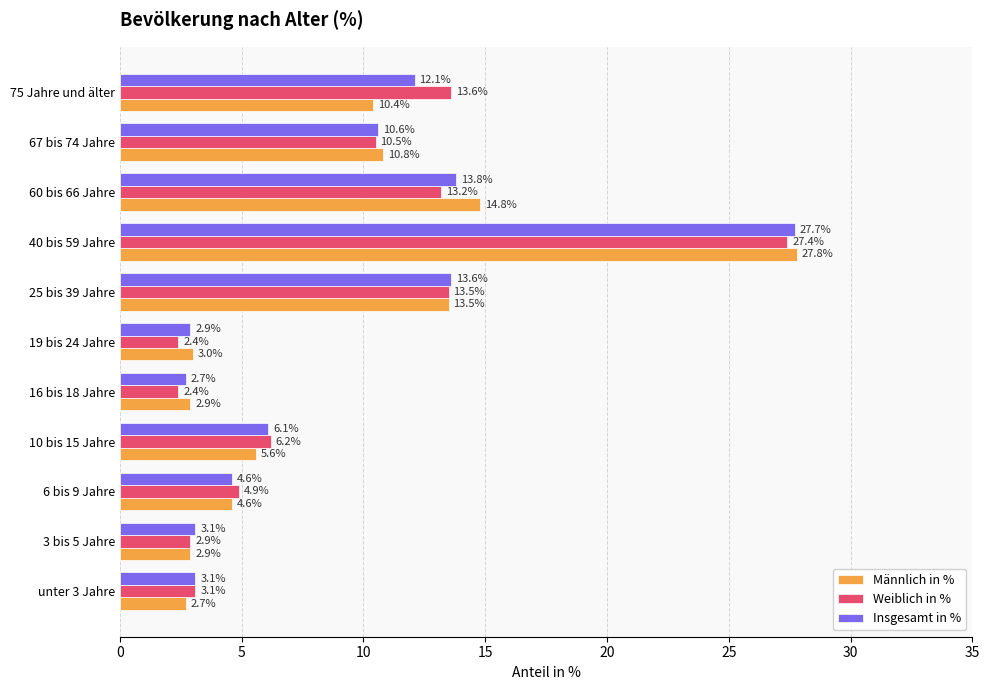

Which series has the largest range (max minus min)?

Männlich in %